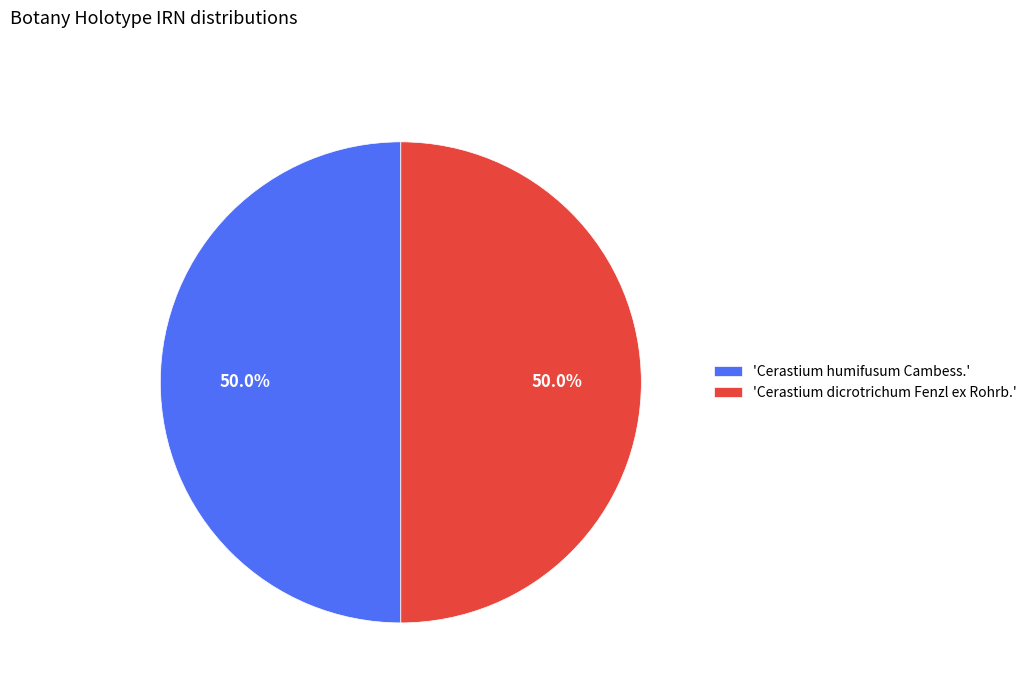

What portion of the pie excludes 'Cerastium dicrotrichum Fenzl ex Rohrb.'?

50.0%